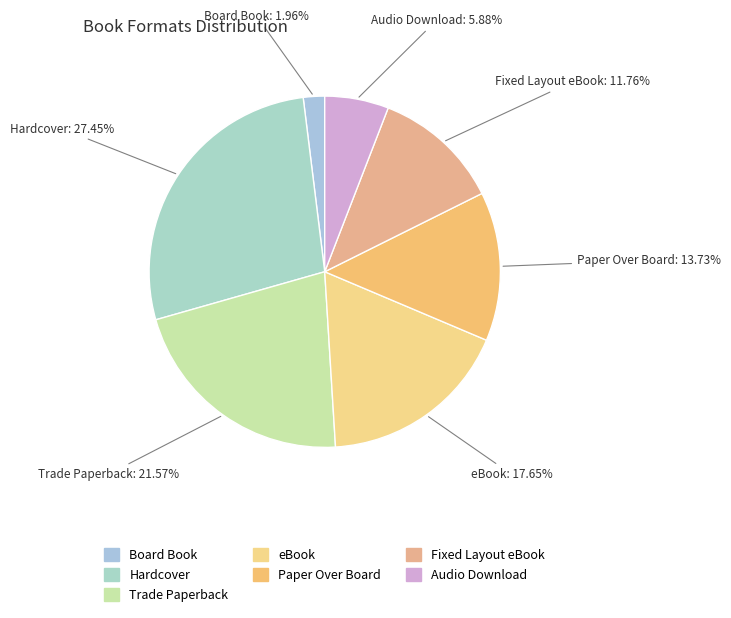

Do Audio Download and Trade Paperback together represent more than half of the pie?

No